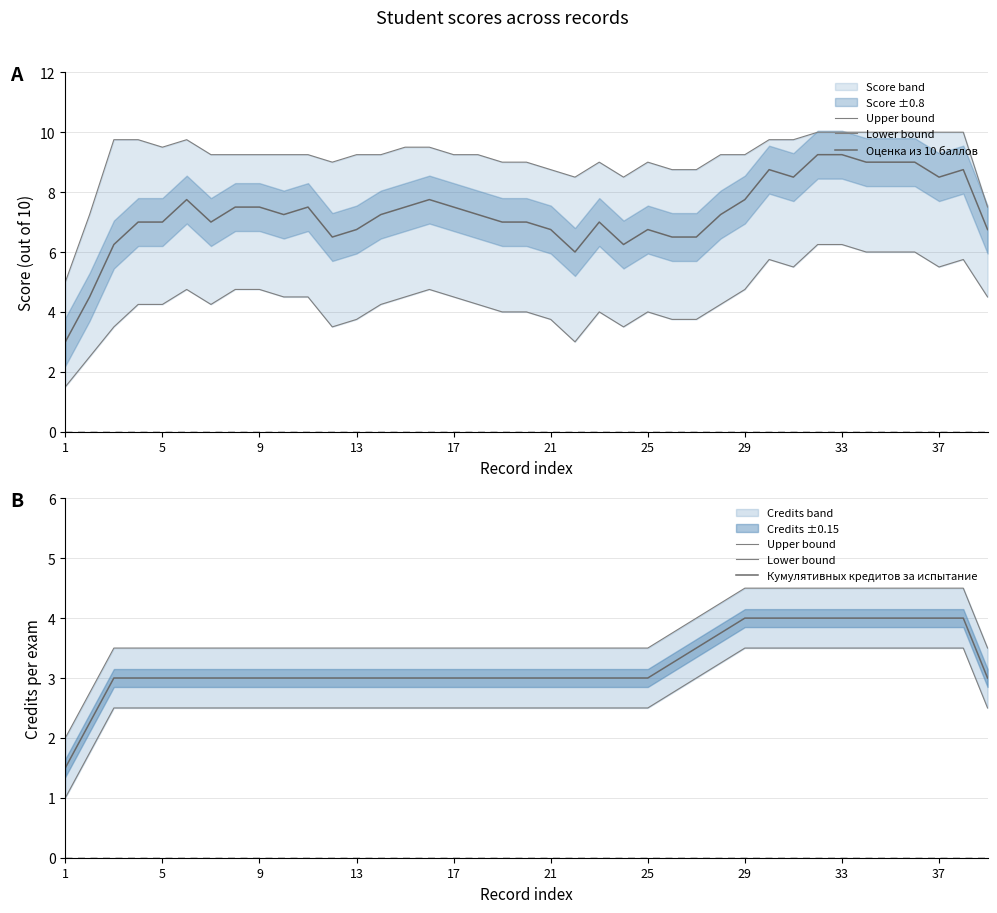

How many lines are shown in the chart?

4